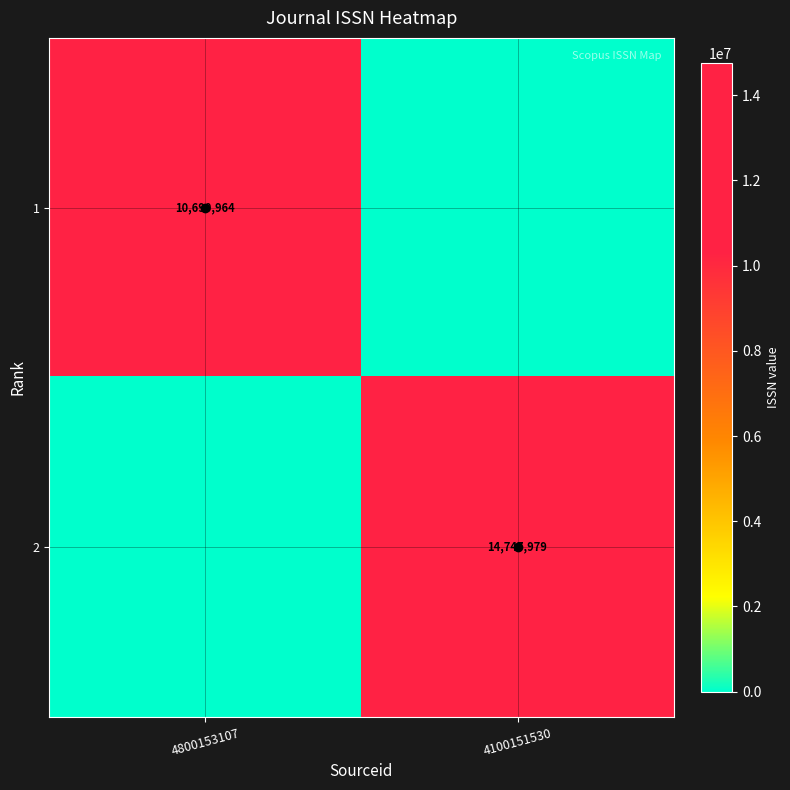

Is it true that 2 equals 14747979 at 4100151530?

True